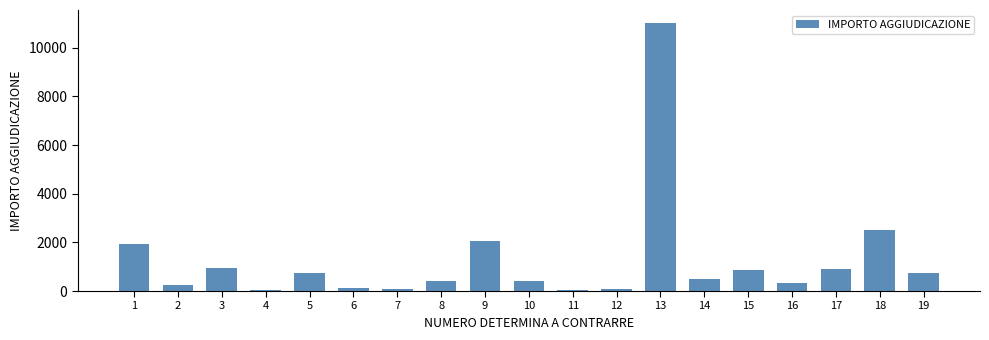

What is the sum of the values at 1 and 18?

4450.0